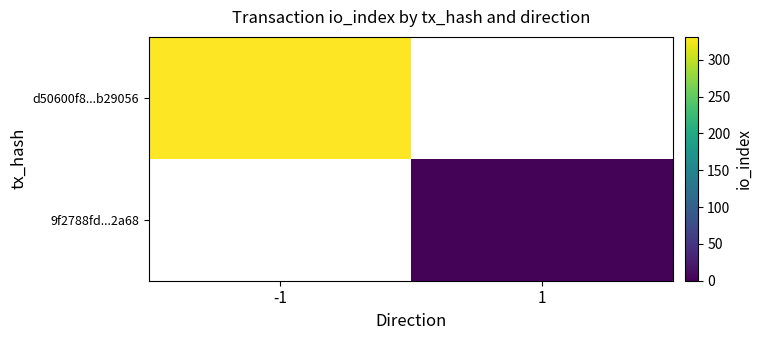

At which category does the chart reach its minimum across all series?

1